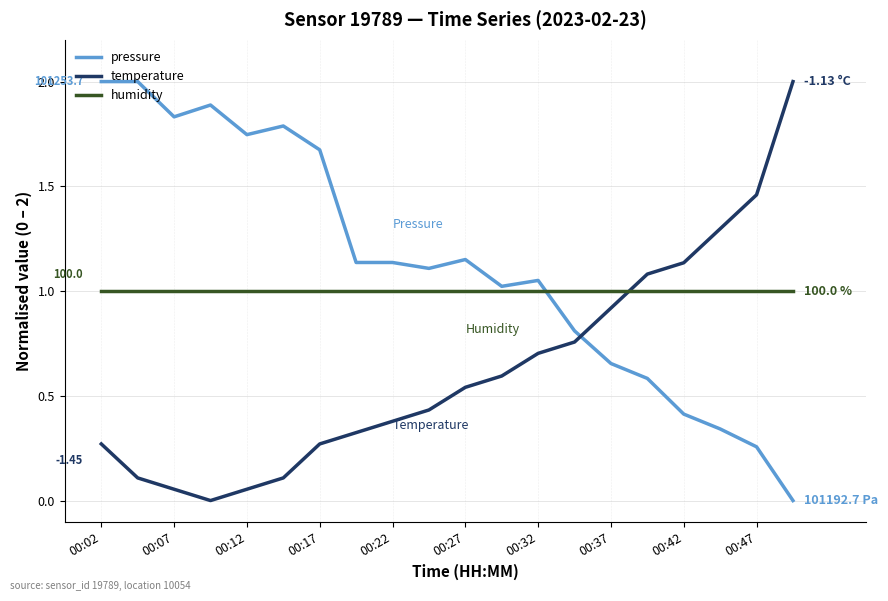

True or false: temperature has more than 2 points higher than both neighbors.

False